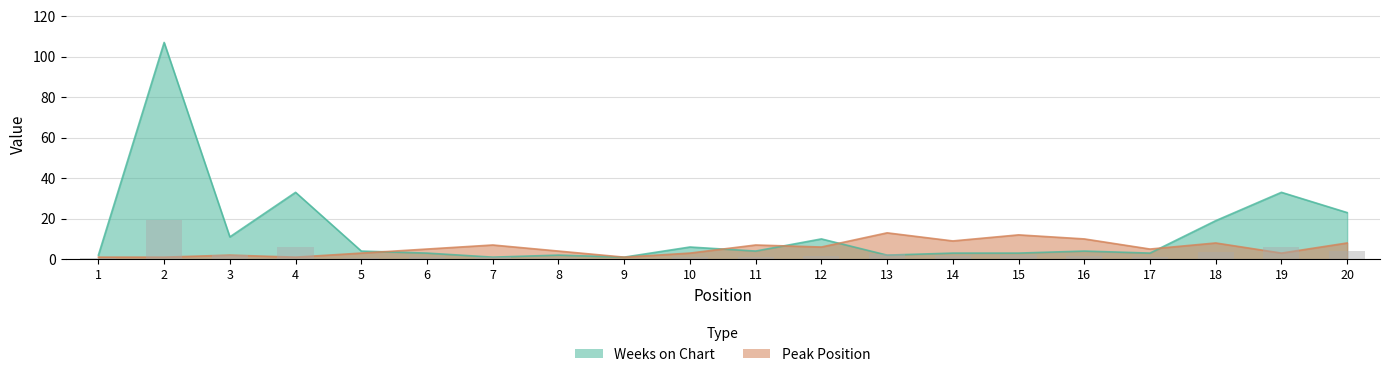

How many bars are there in total?

40